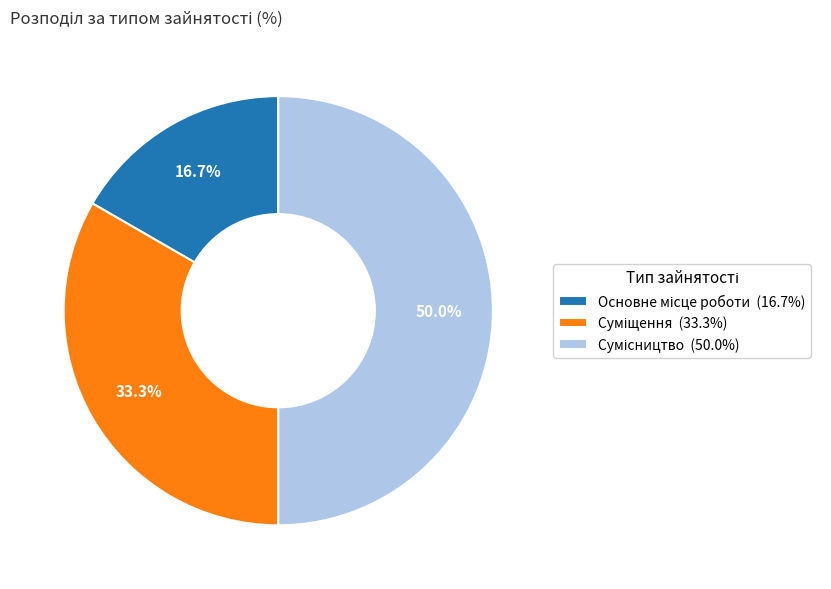

Count the number of slices in the pie.

3